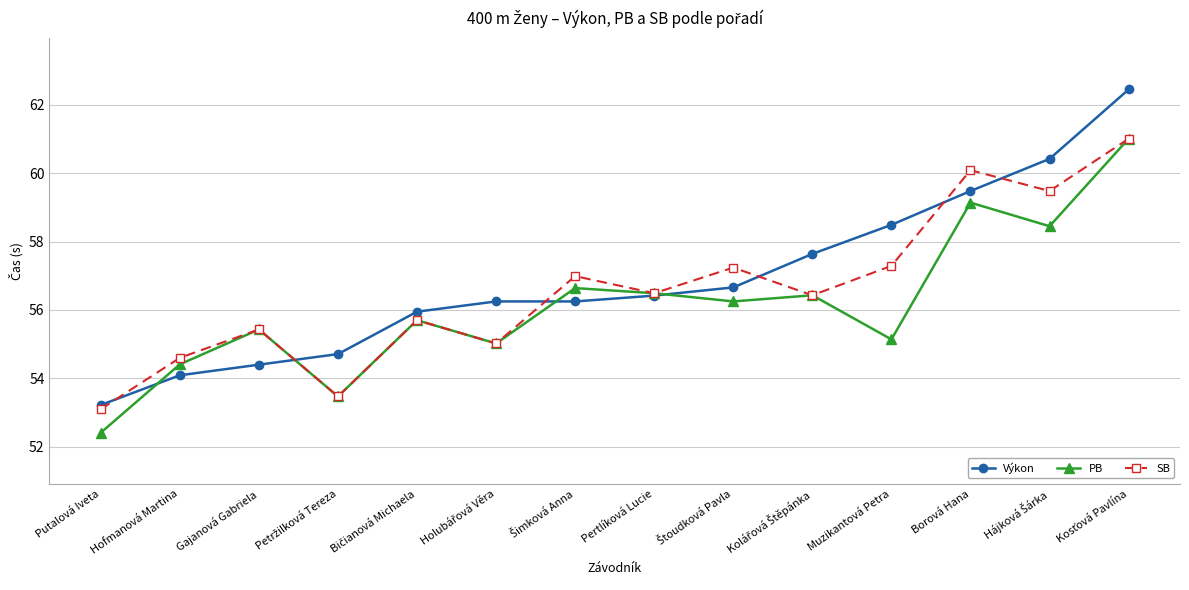

Rank the series by their average value, from lowest to highest.

PB, SB, Výkon